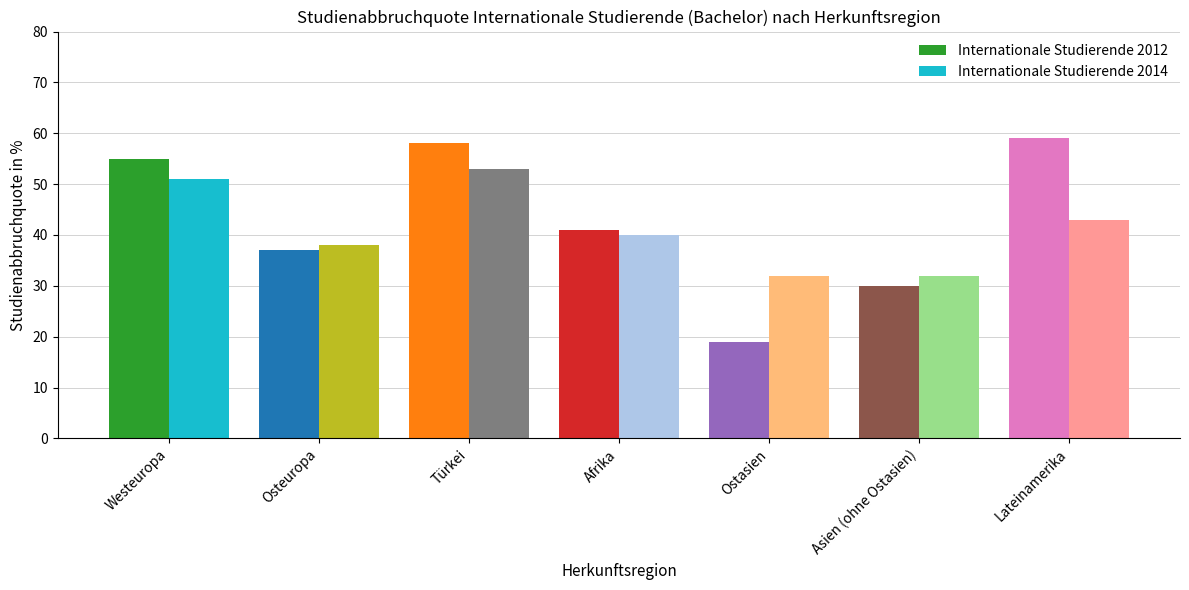

Reading left to right, transcribe all the data shown in this chart.

Internationale Studierende 2012: 55	37	58	41	19	30	59
Internationale Studierende 2014: 51	38	53	40	32	32	43